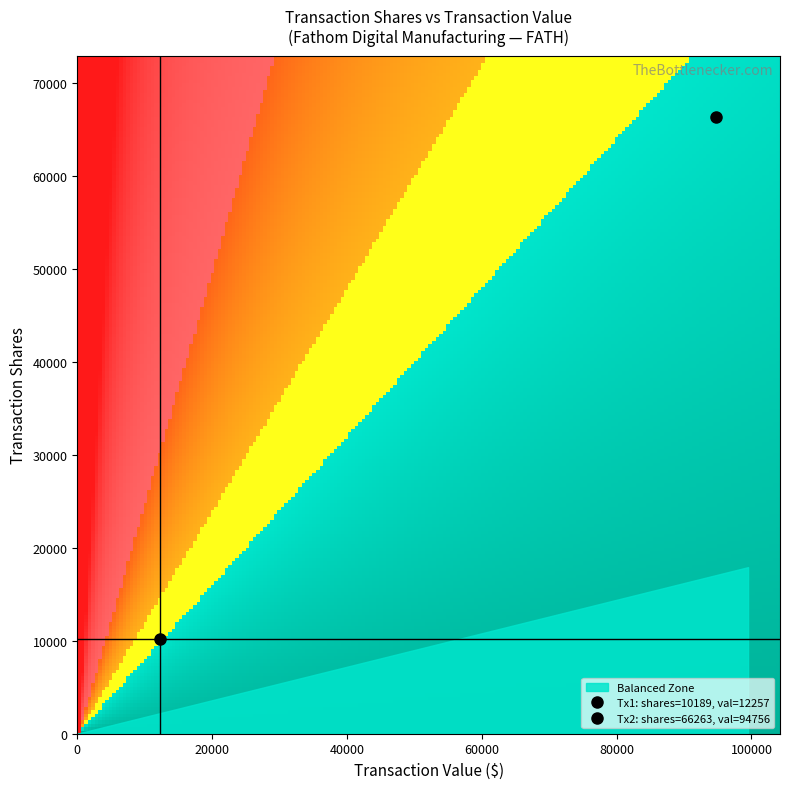

What is the sum of all 10189 values?

12257